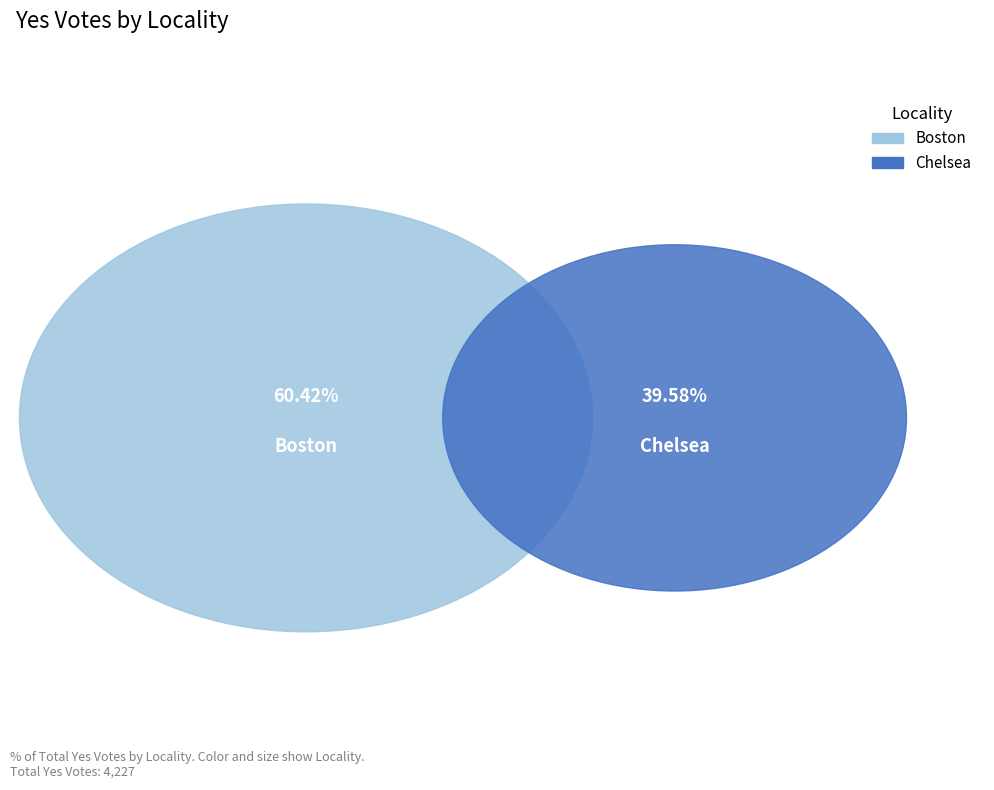

True or false: Boston accounts for 67% of the total.

False